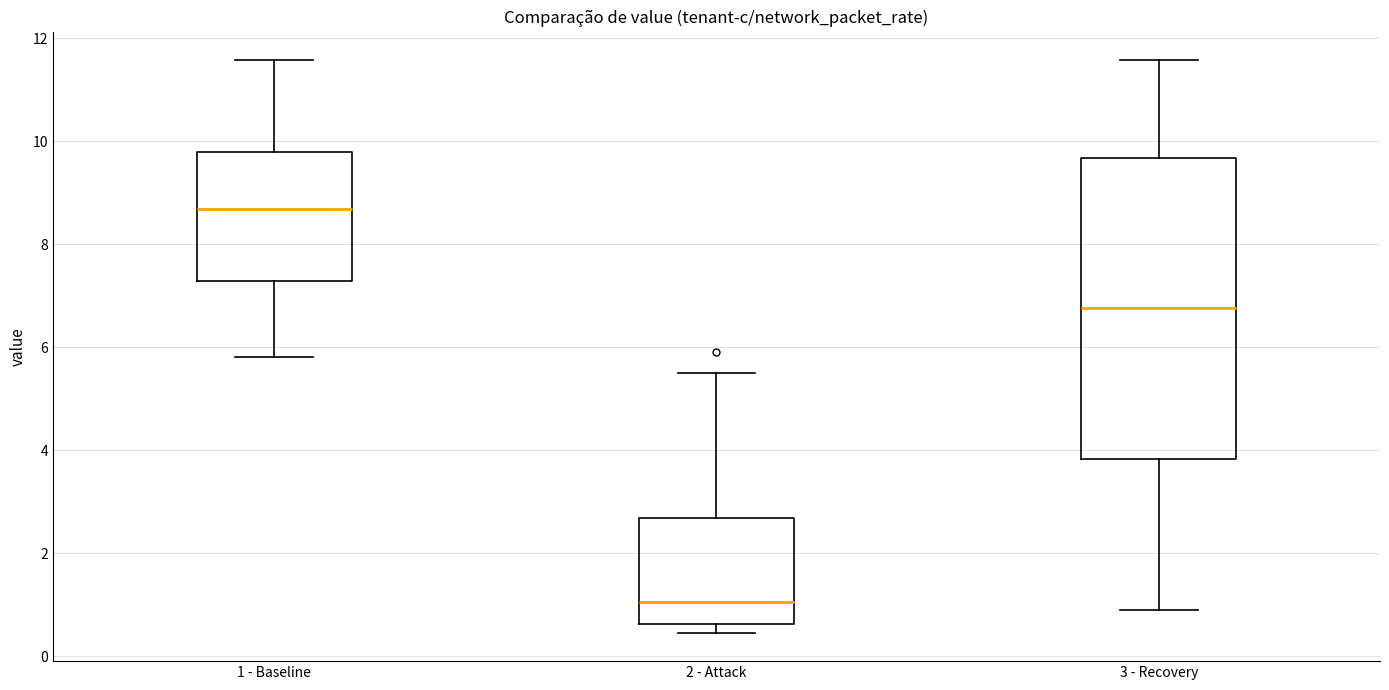

Which box's median line is the lowest?

2 - Attack